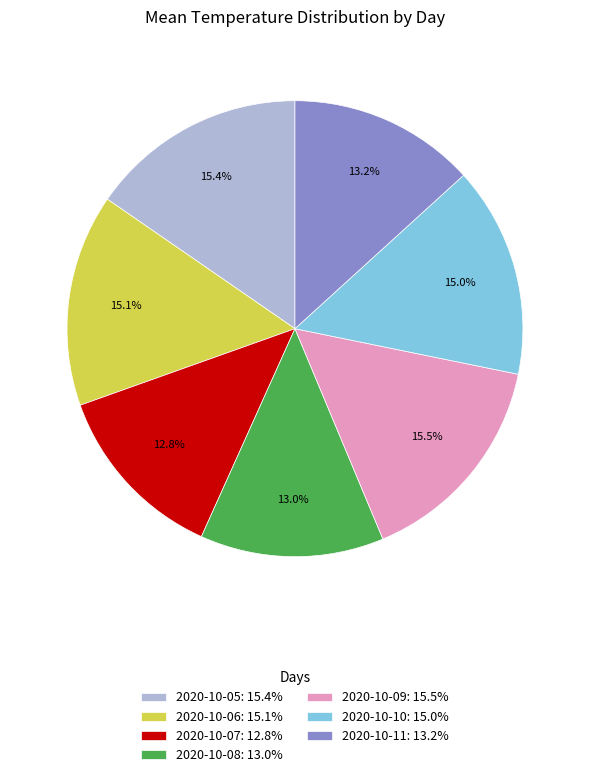

Is 2020-10-09 the majority of the pie?

No